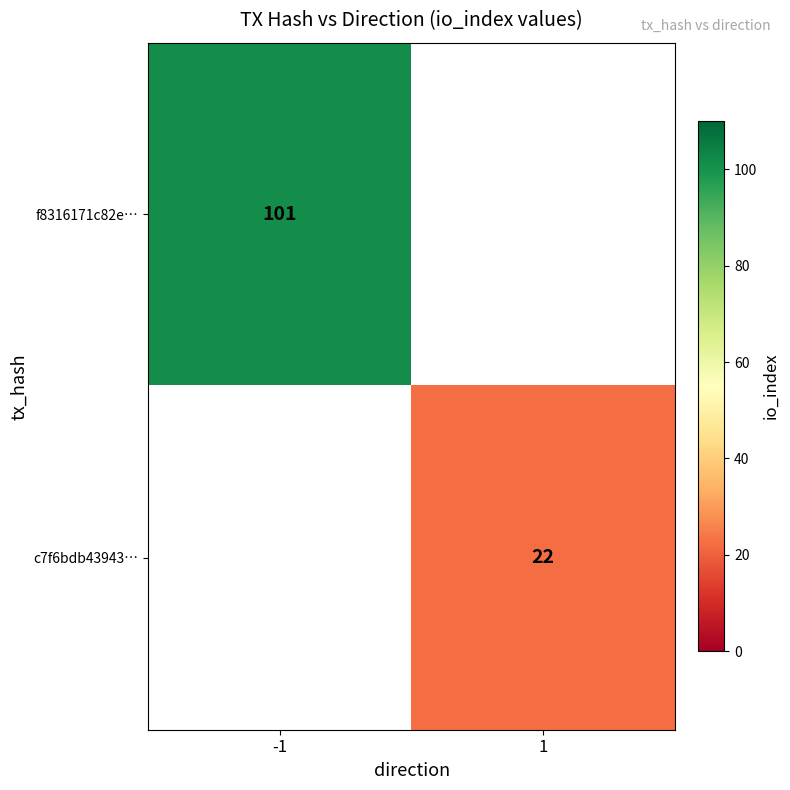

Is it true that c7f6bdb43943… equals 22 at 1?

True